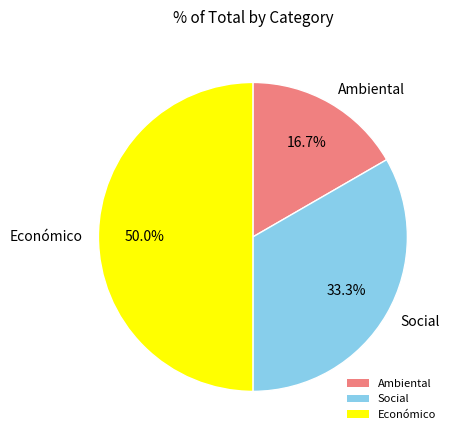

To the nearest percent, what is the average slice percentage?

33%